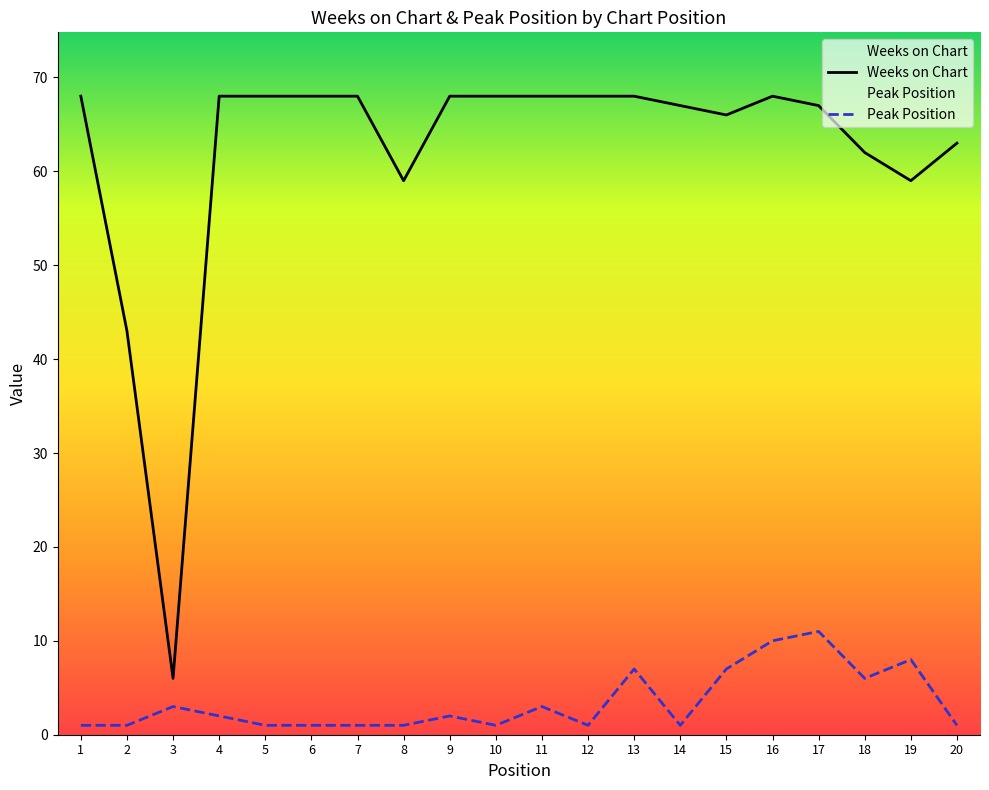

True or false: Peak Position and Weeks on Chart intersect in this chart.

False